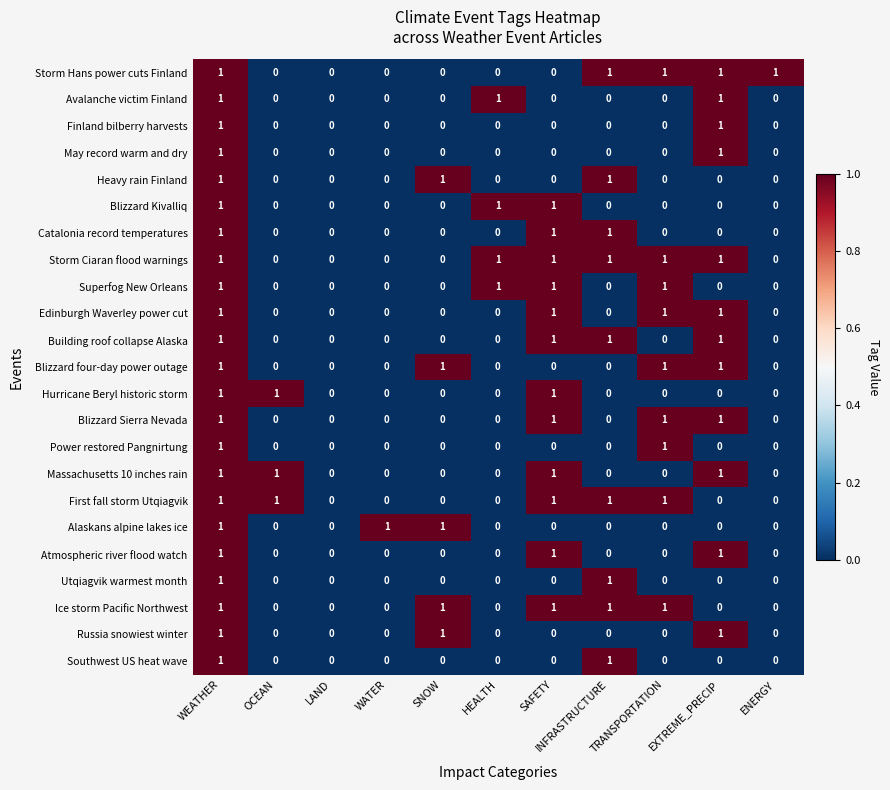

What is the total value across all series at WATER?

1